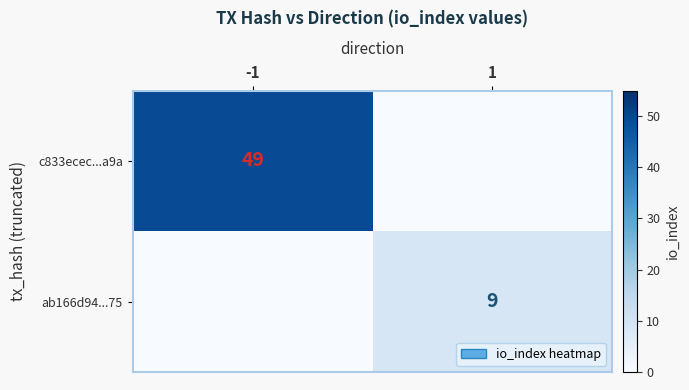

The value of c833ecec...a9a at -1 is 49. True or false?

True